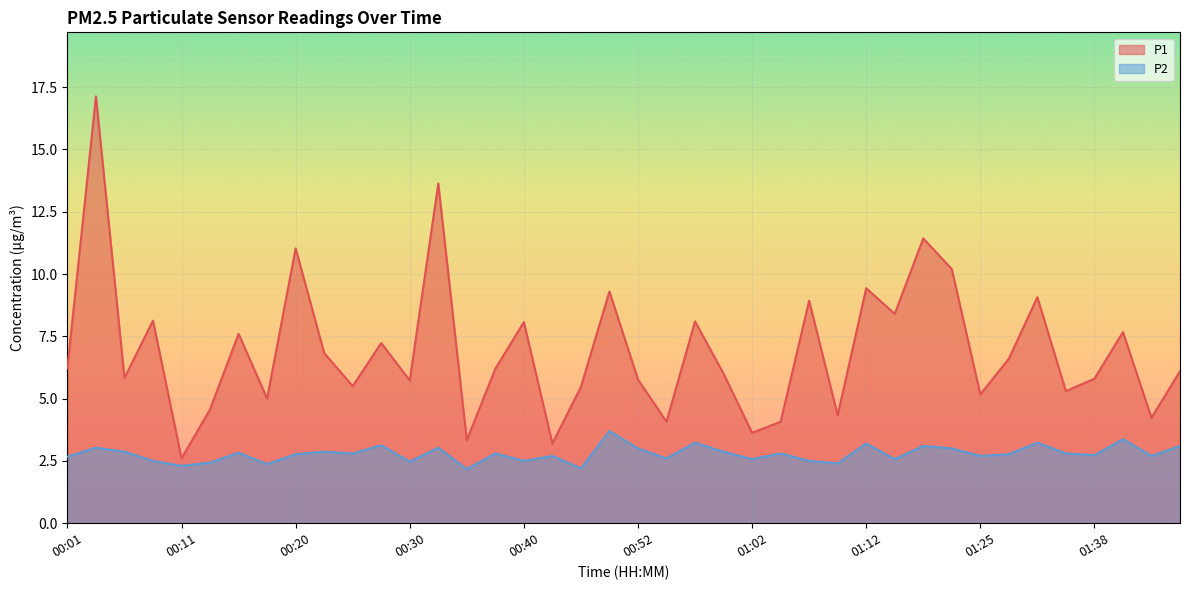

Is it true that P1 equals 5.8 at 00:52?

True